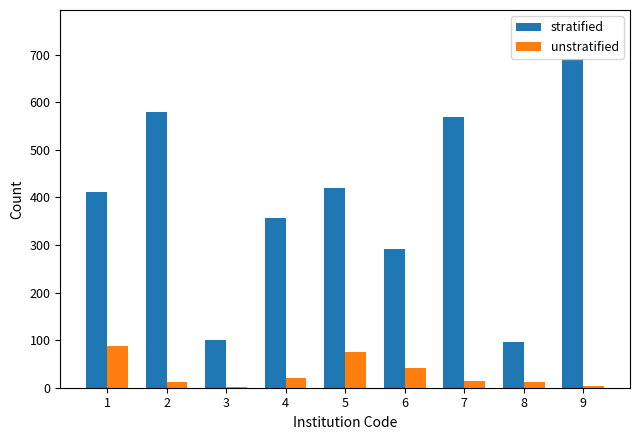

Is the value of unstratified at 2 greater than the value of stratified at 2?

No